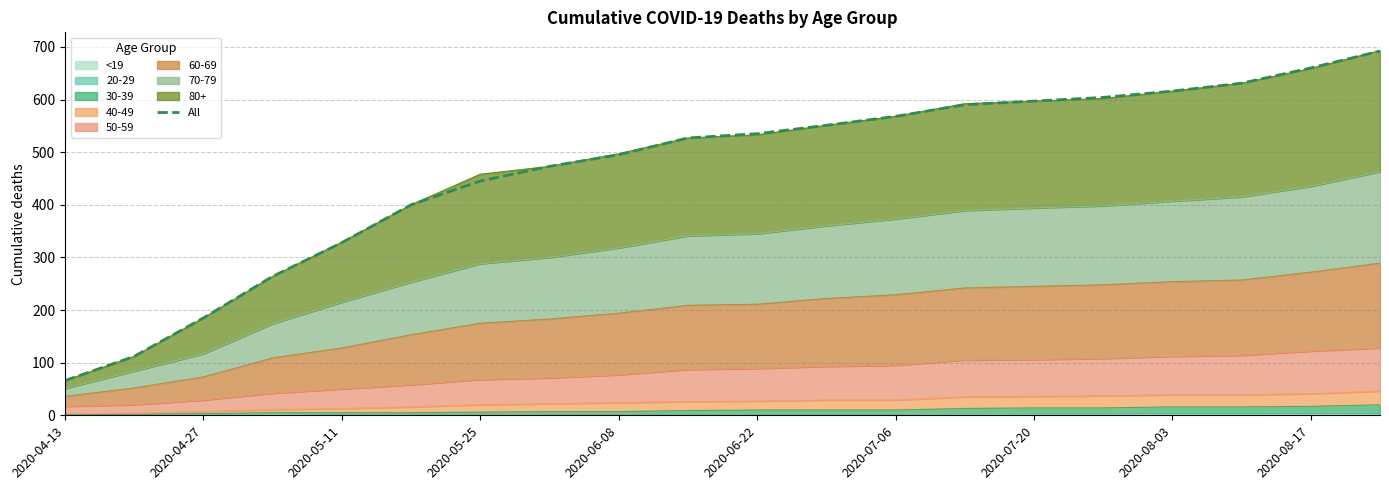

What is the difference between the maximum and second lowest values?

580